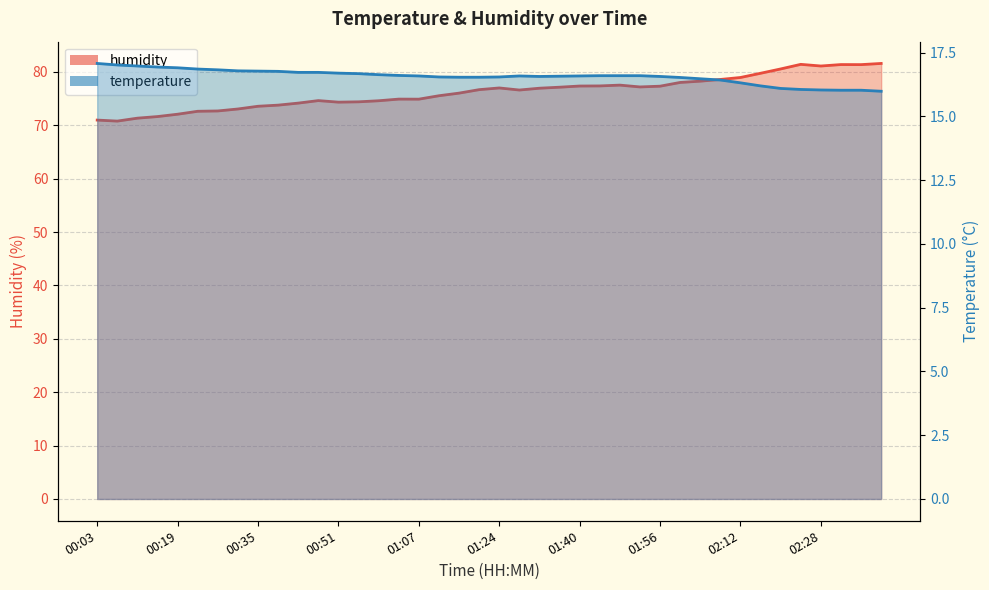

Rank the series by their average value, from highest to lowest.

humidity, temperature